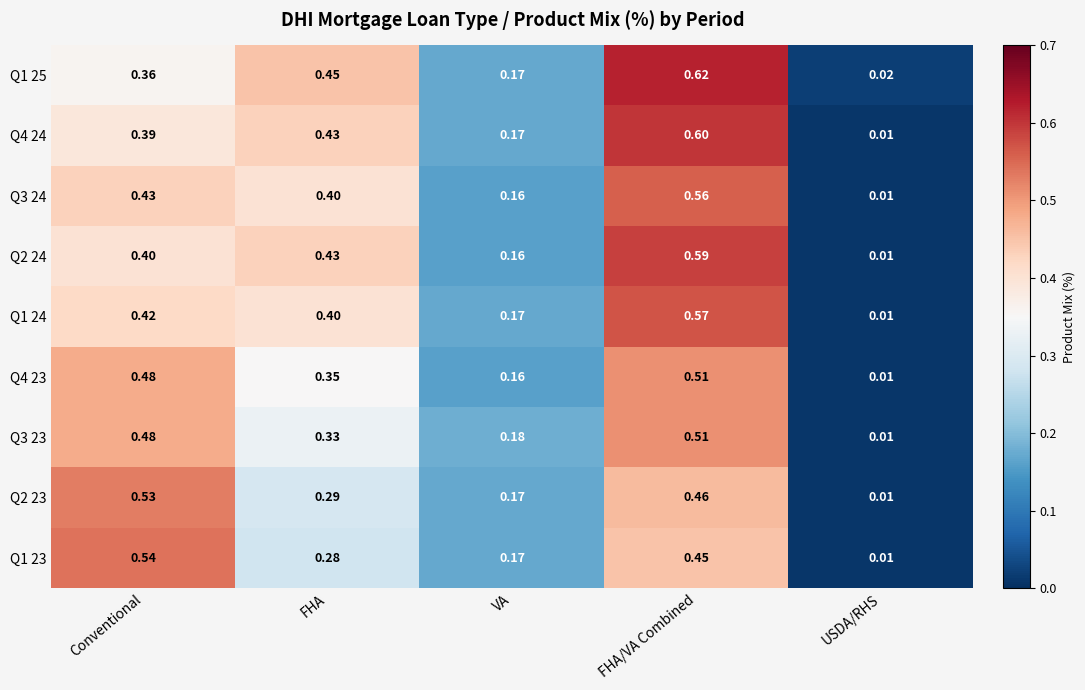

At which category is the sum across all series the highest?

FHA/VA Combined